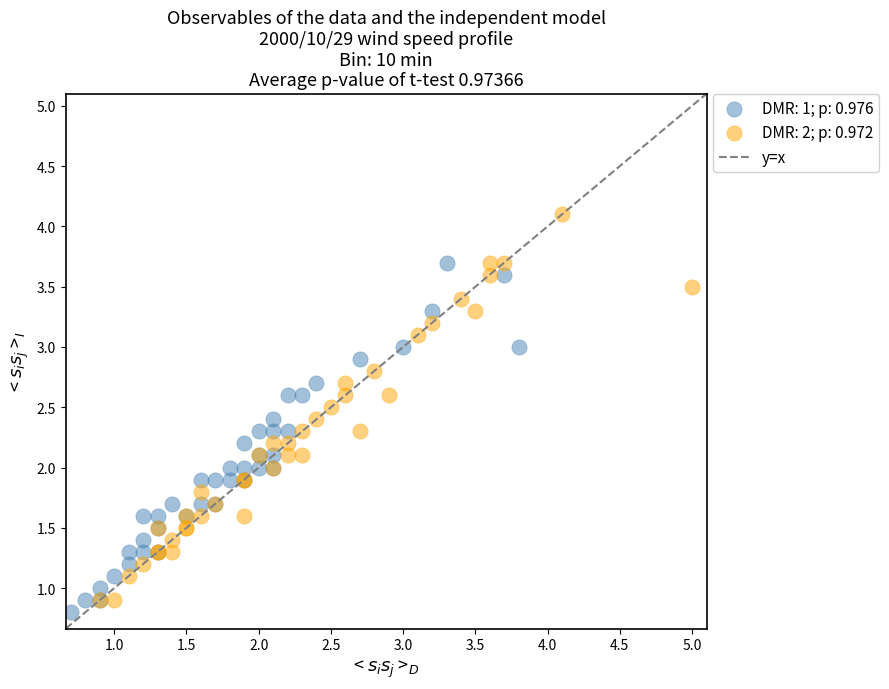

Which series contains the highest Y value?

DMR: 2; p: 0.972